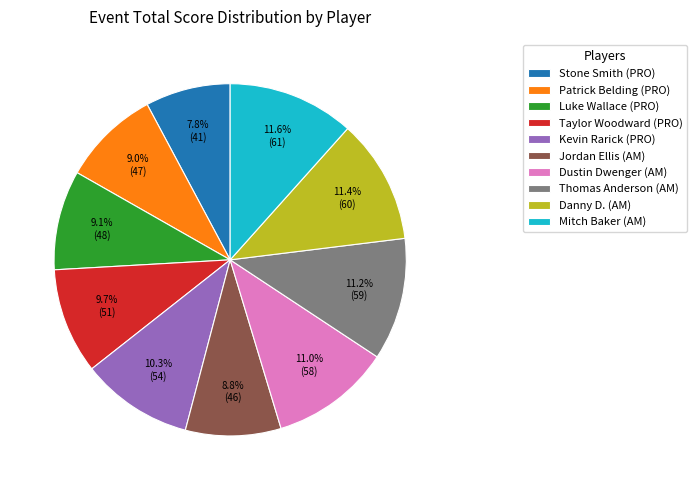

The Patrick Belding (PRO) slice represents 3% of the pie. True or false?

False